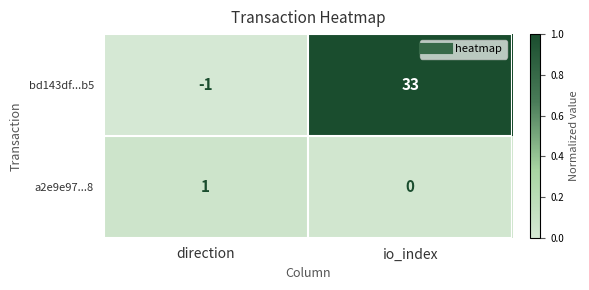

Rank the series by their maximum value, from highest to lowest.

bd143df...b5, a2e9e97...8